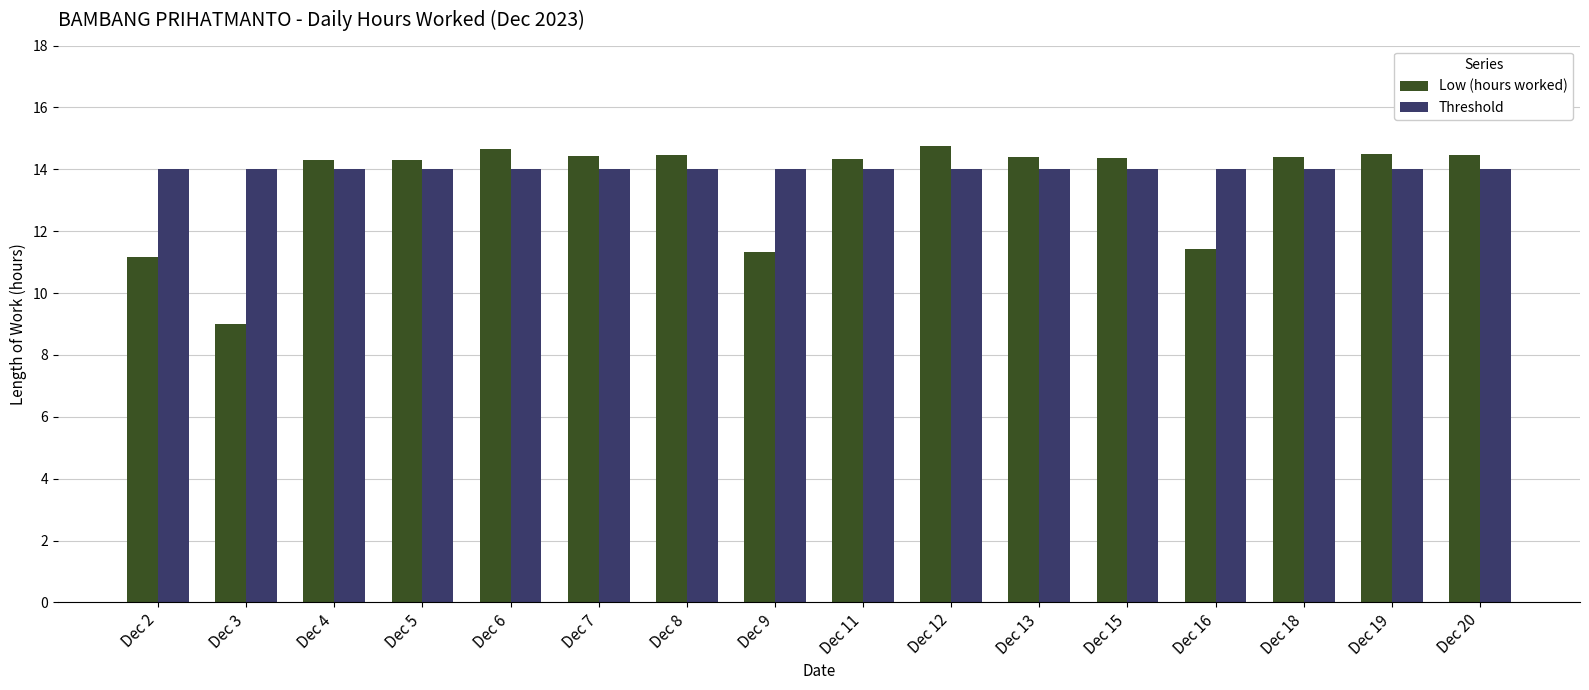

What is the smallest value displayed?

9.0